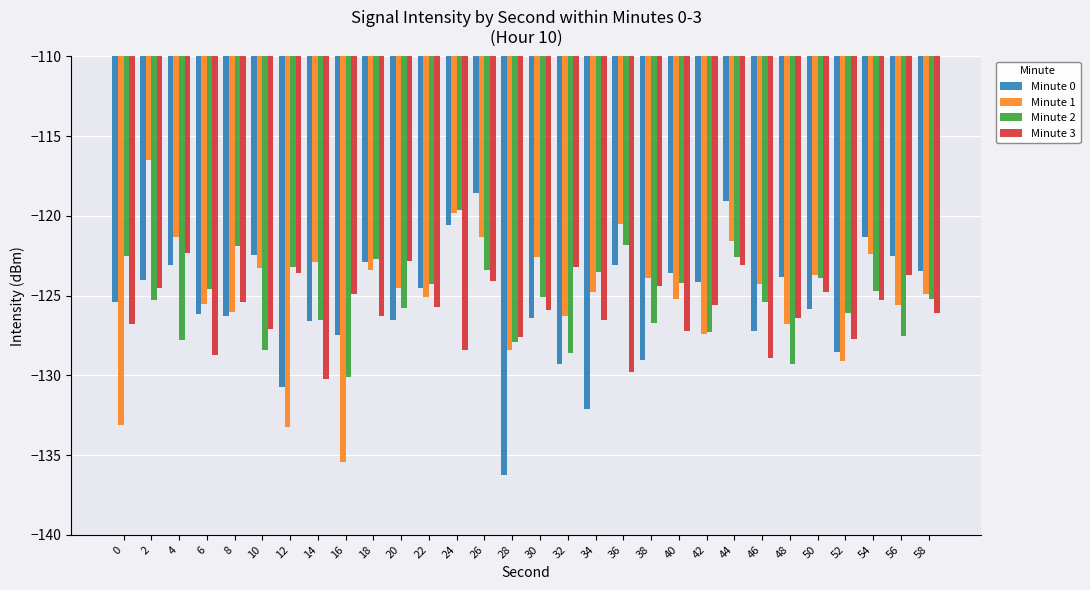

Which series has the largest range (max minus min)?

Minute 1